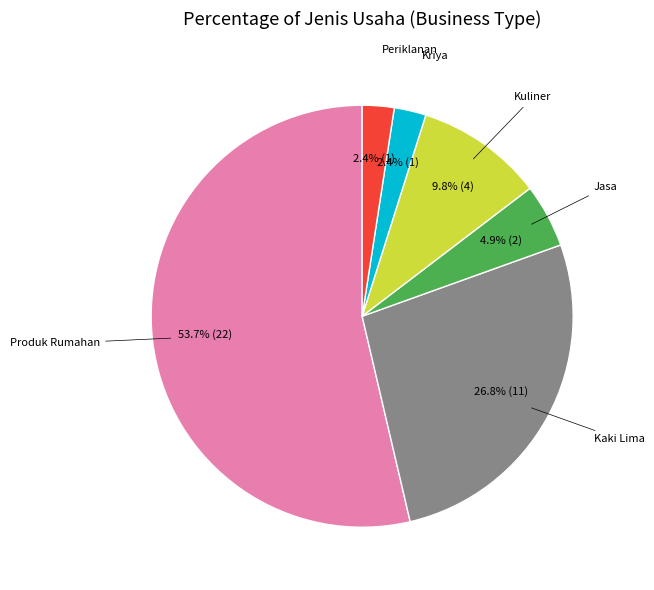

Is there a majority slice in this chart?

Yes